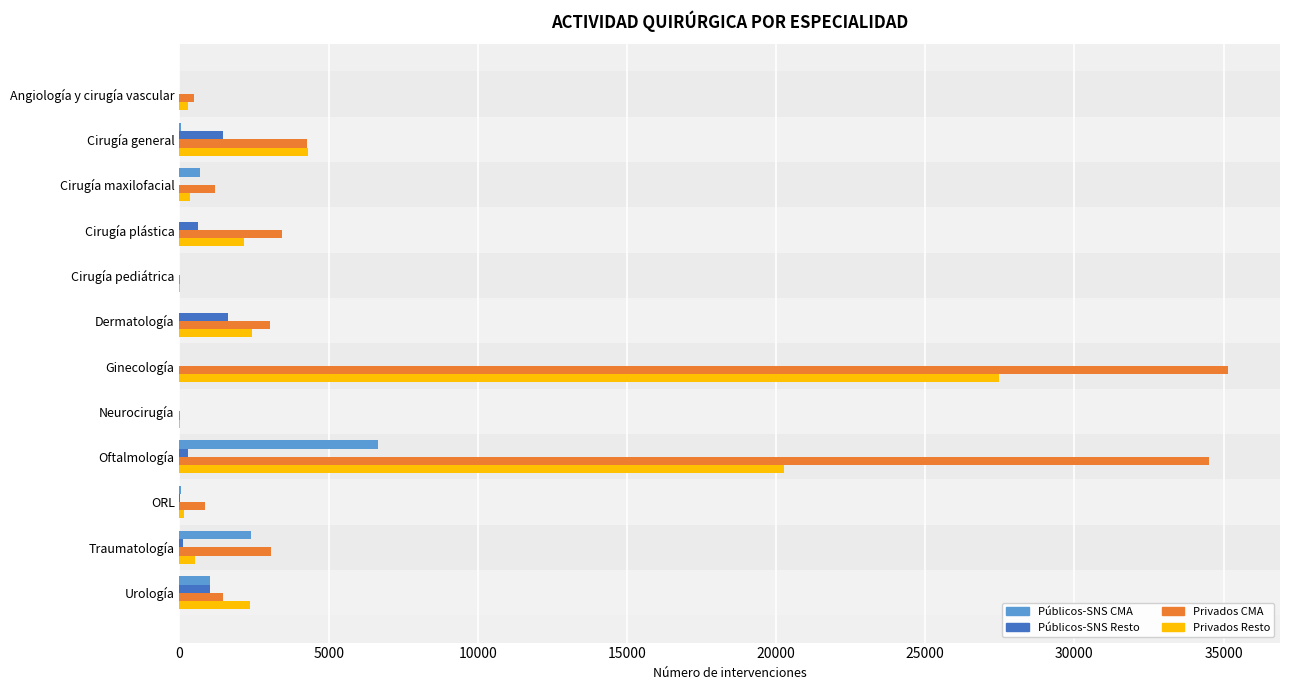

At which label is Privados Resto closest to 13732?

Oftalmología